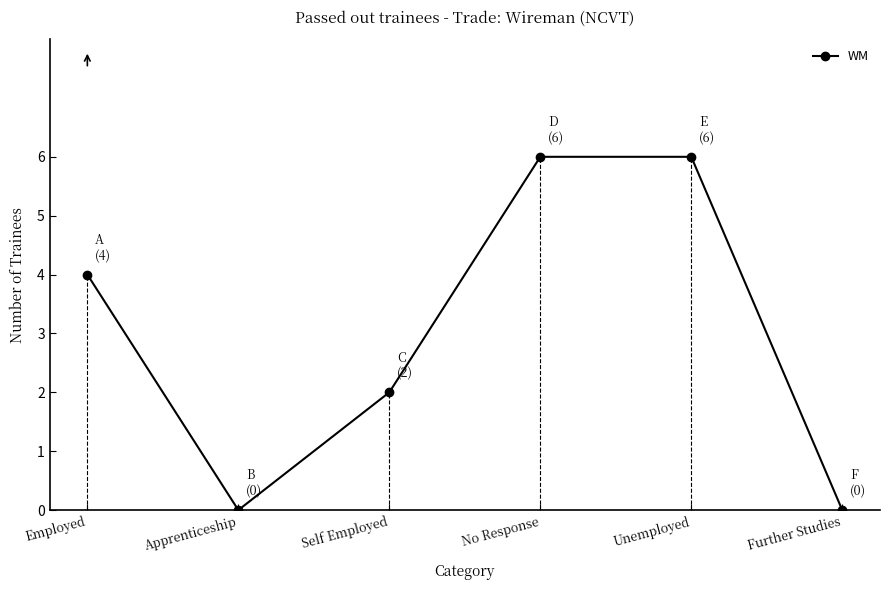

What is the label of the 1st point from the right?

Further Studies